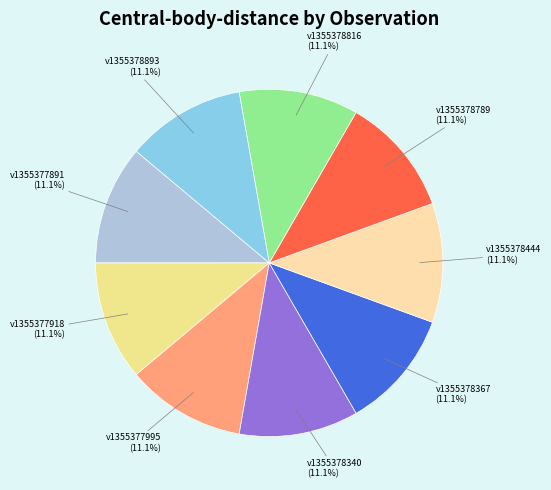

Approximately how many times larger is the value at v1355377891 compared to v1355378893?

1.0